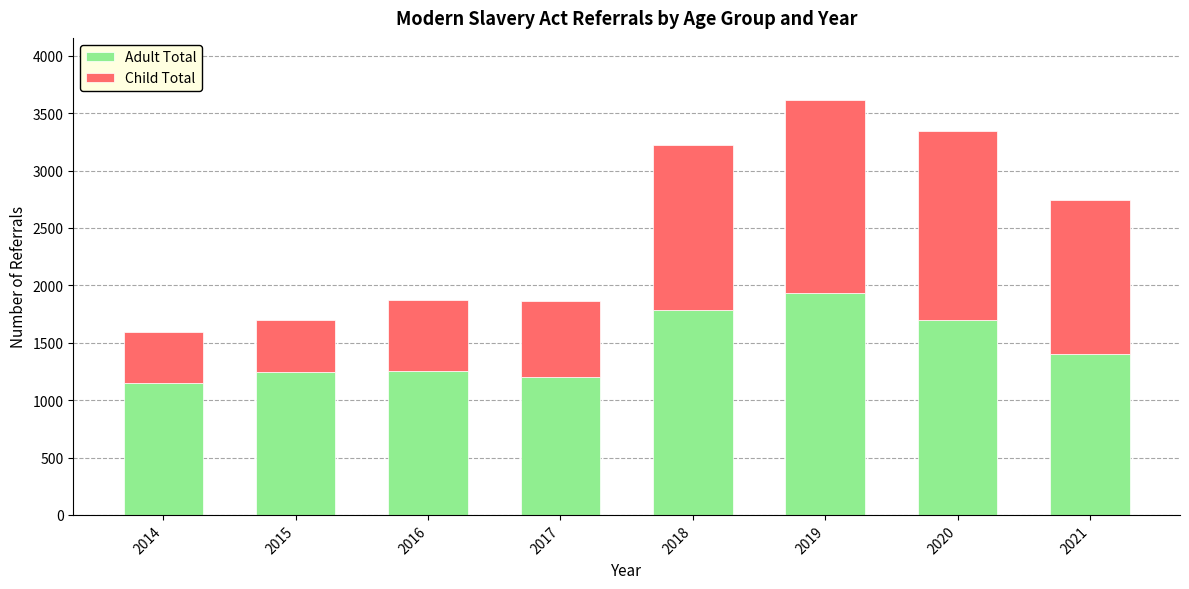

How many data points does each series have?

8